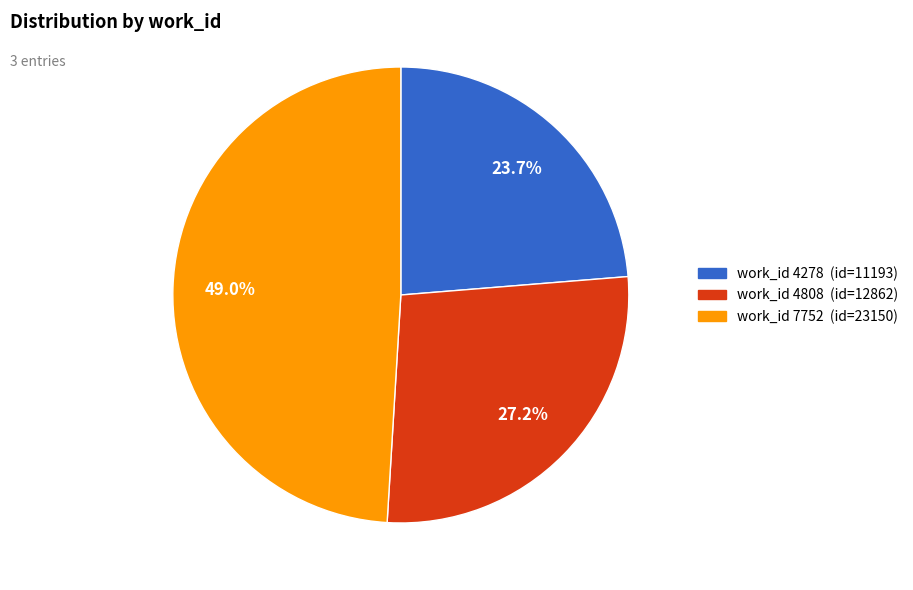

Does any single category account for the majority?

No